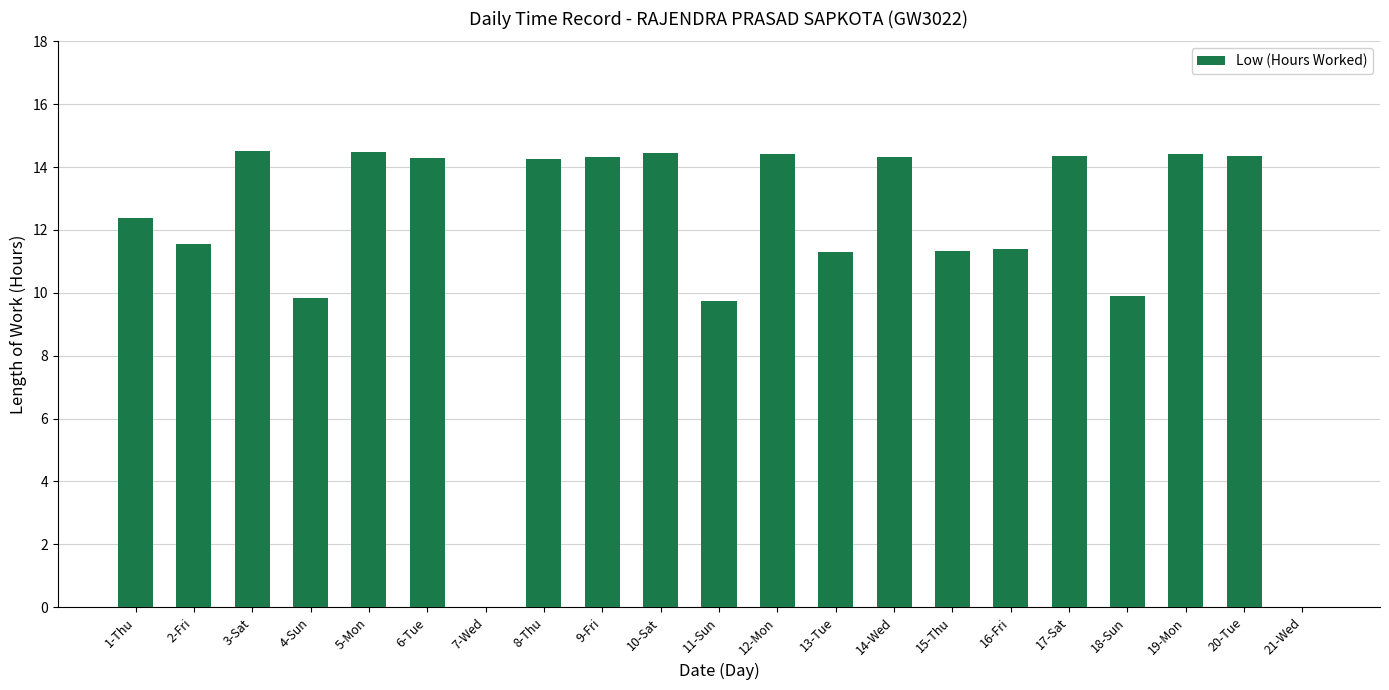

Which has a higher value, 21-Wed or 18-Sun?

18-Sun